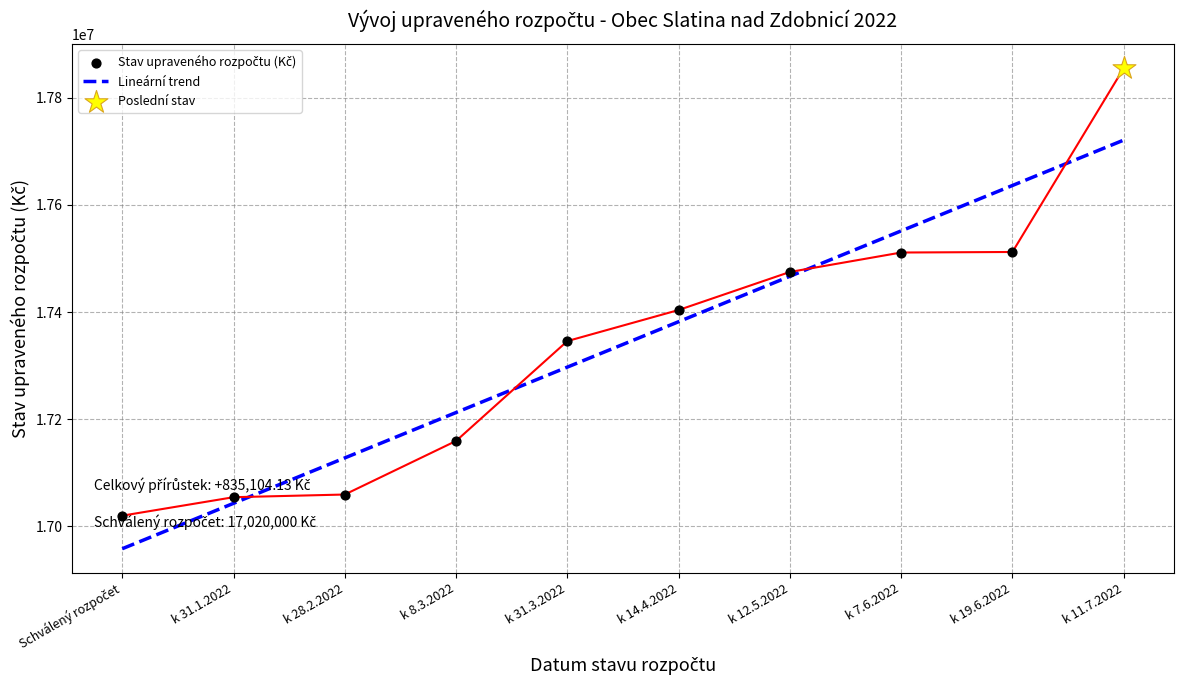

Which series reaches the minimum Y coordinate?

Lineární trend